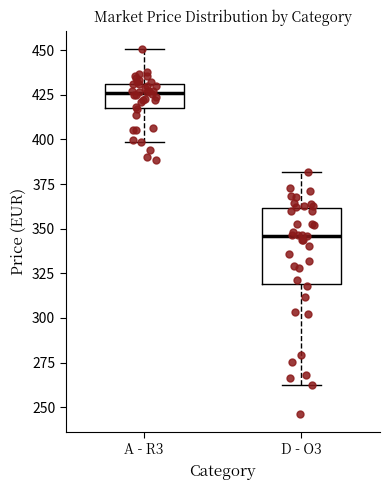

Which box has the highest median line?

A - R3